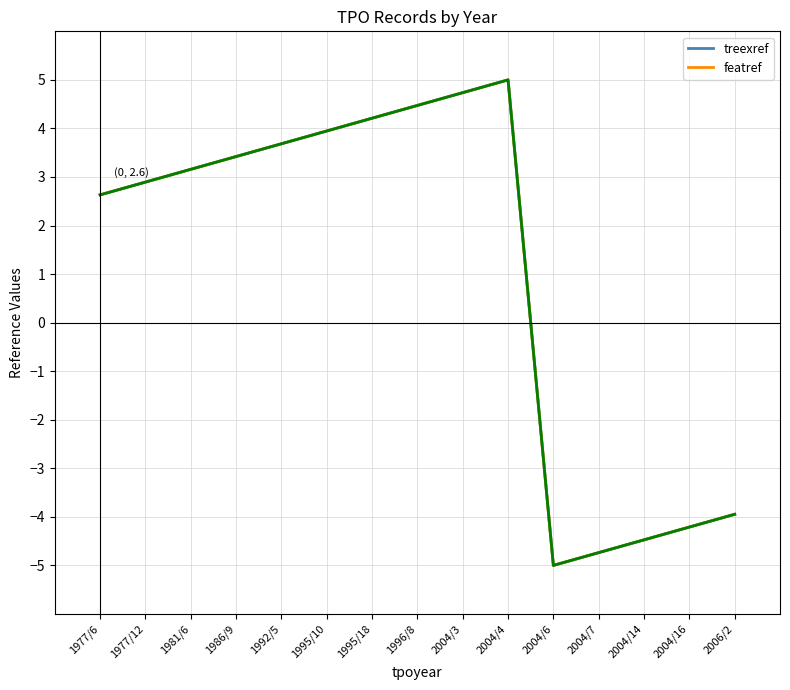

Does the chart display data point markers on the line(s)?

No